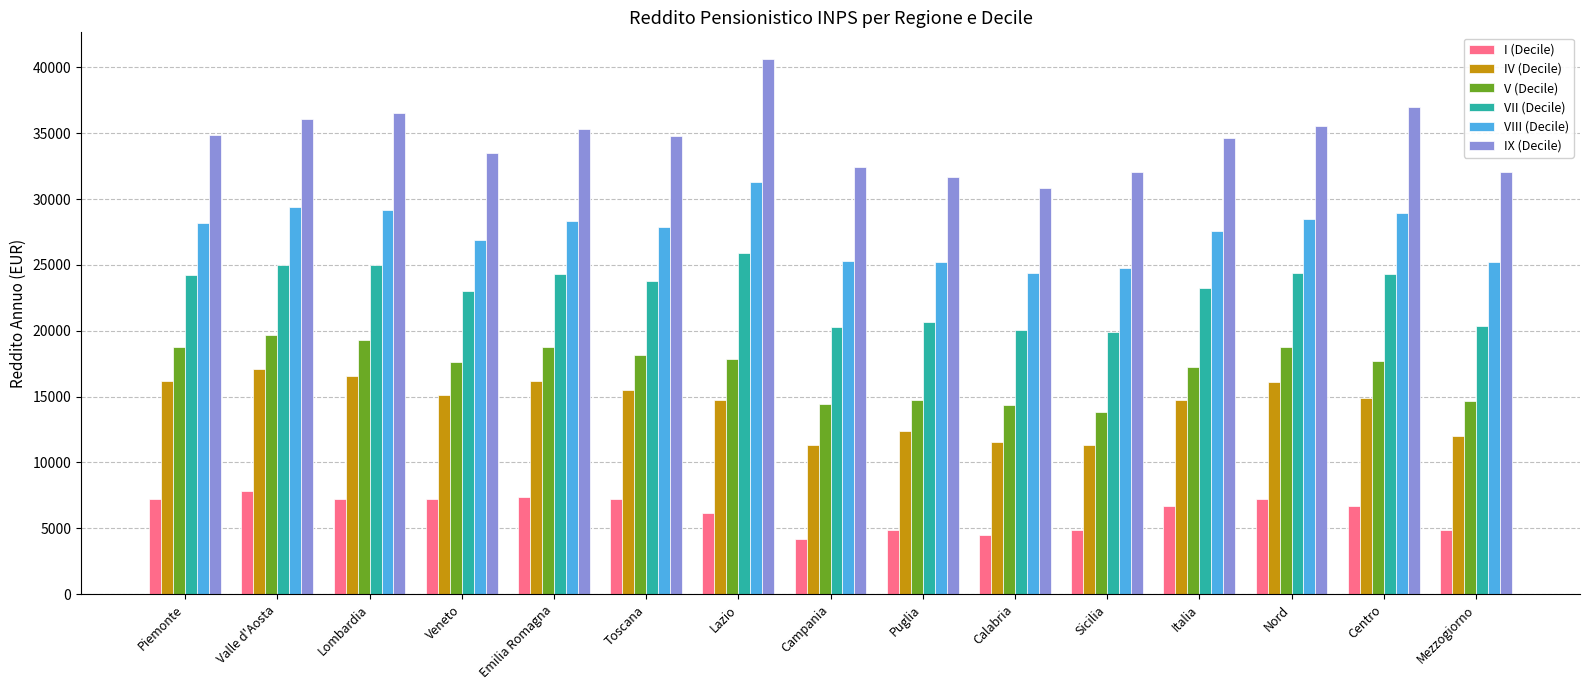

What position from the left is Lombardia?

3